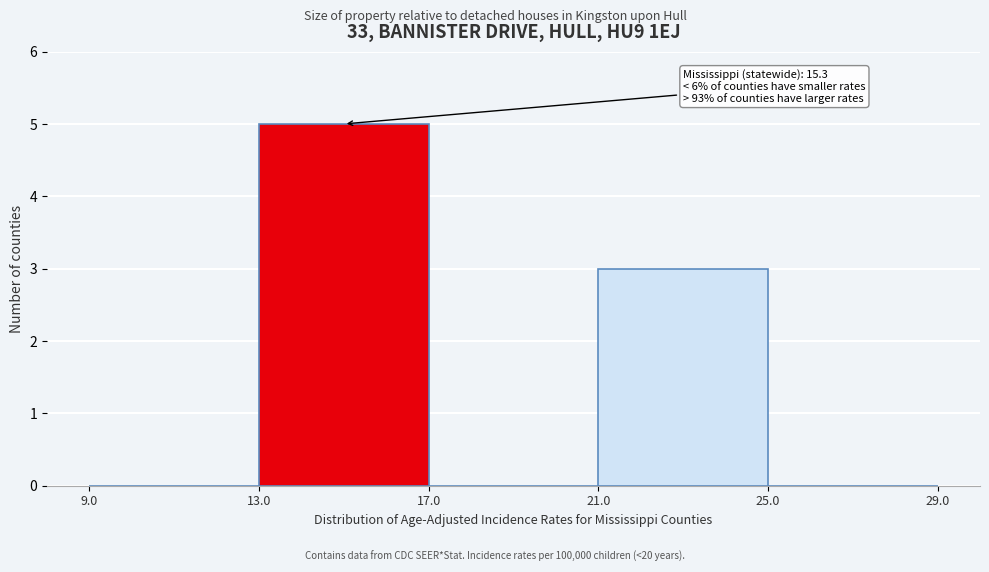

Over which range of the x-axis is the bar tallest?

13.0 to 17.0